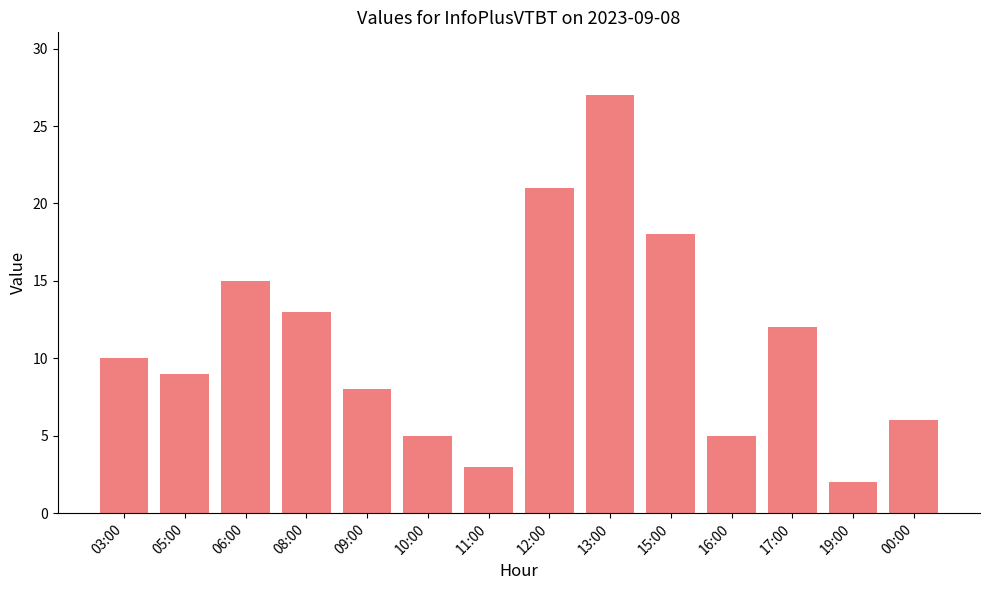

The value at 12:00 is 14. True or false?

False